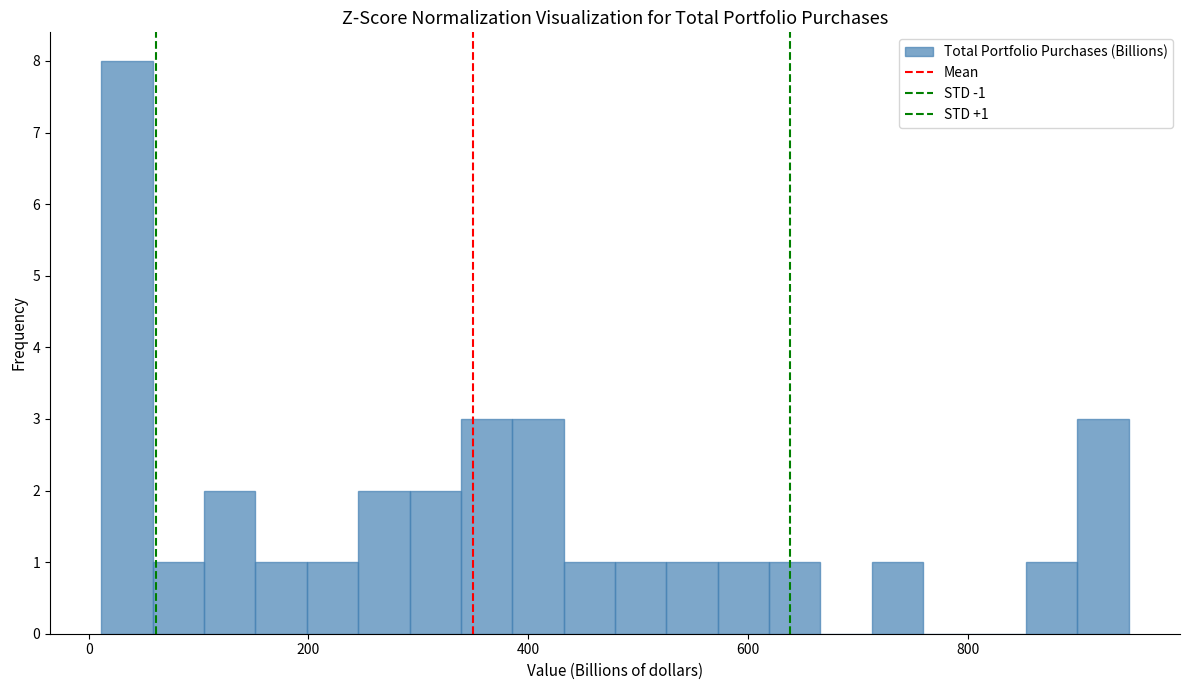

Around what value on the x-axis is the tallest bar? Give the approximate position of its centre, as read against the axis.

40